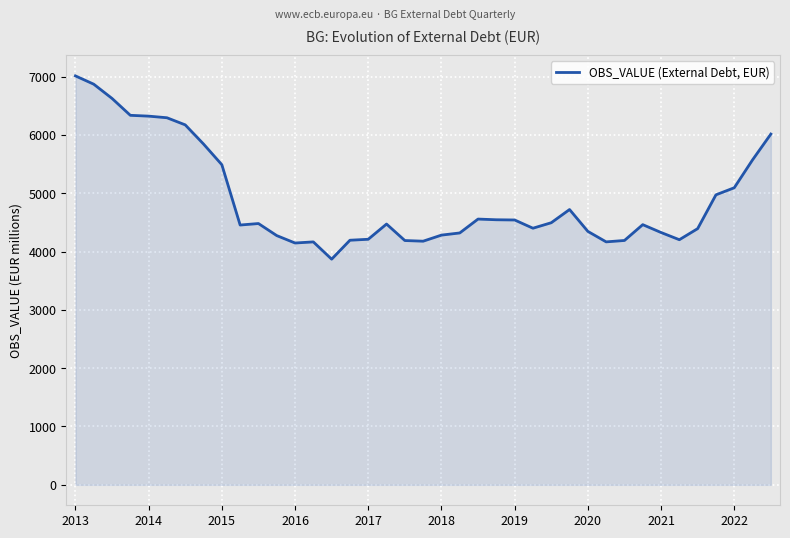

Count the number of data series in this chart.

1